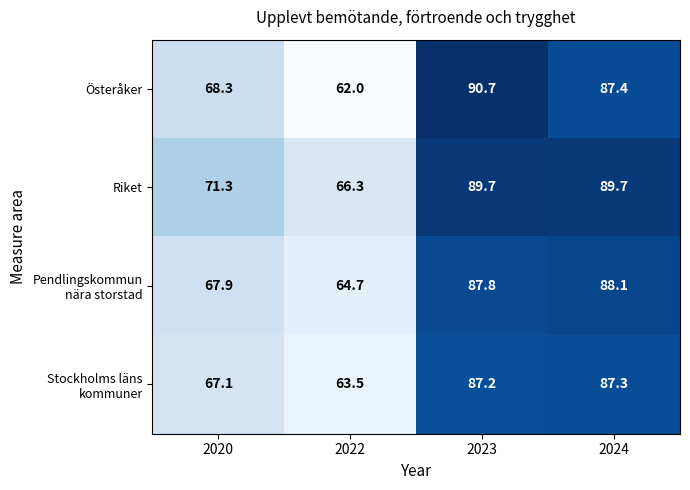

Which series changed the most between 2020 and 2022?

Österåker